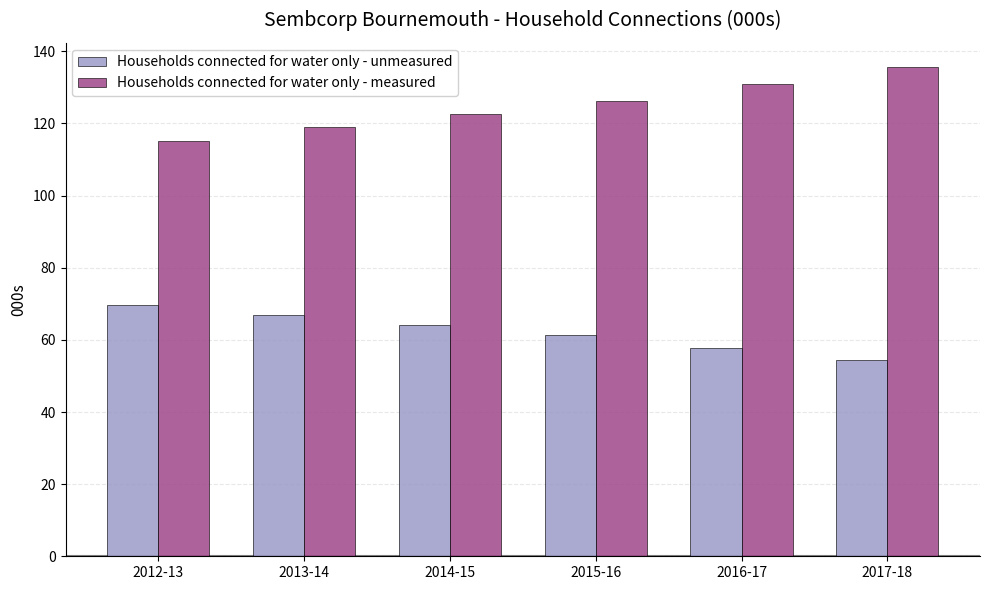

True or false: Households connected for water only - unmeasured has a value of 66.8 at 2013-14.

True